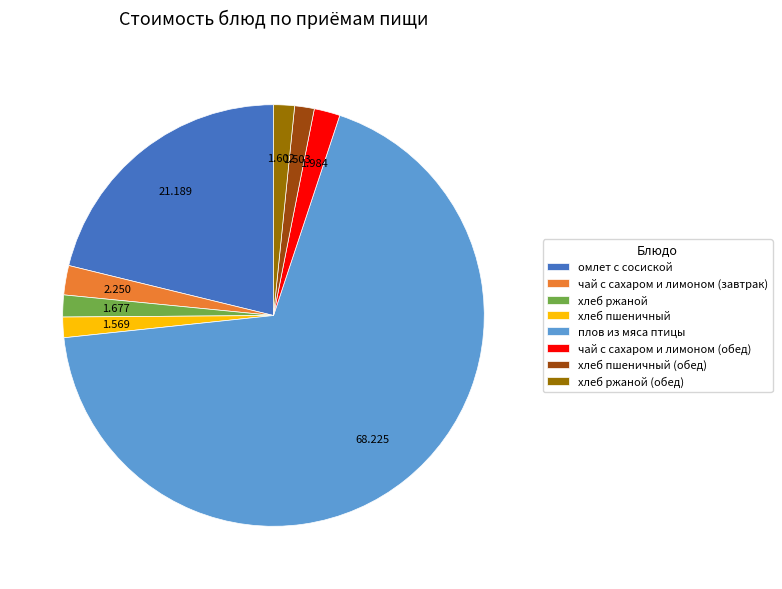

Which category has the biggest portion of the pie?

плов из мяса птицы